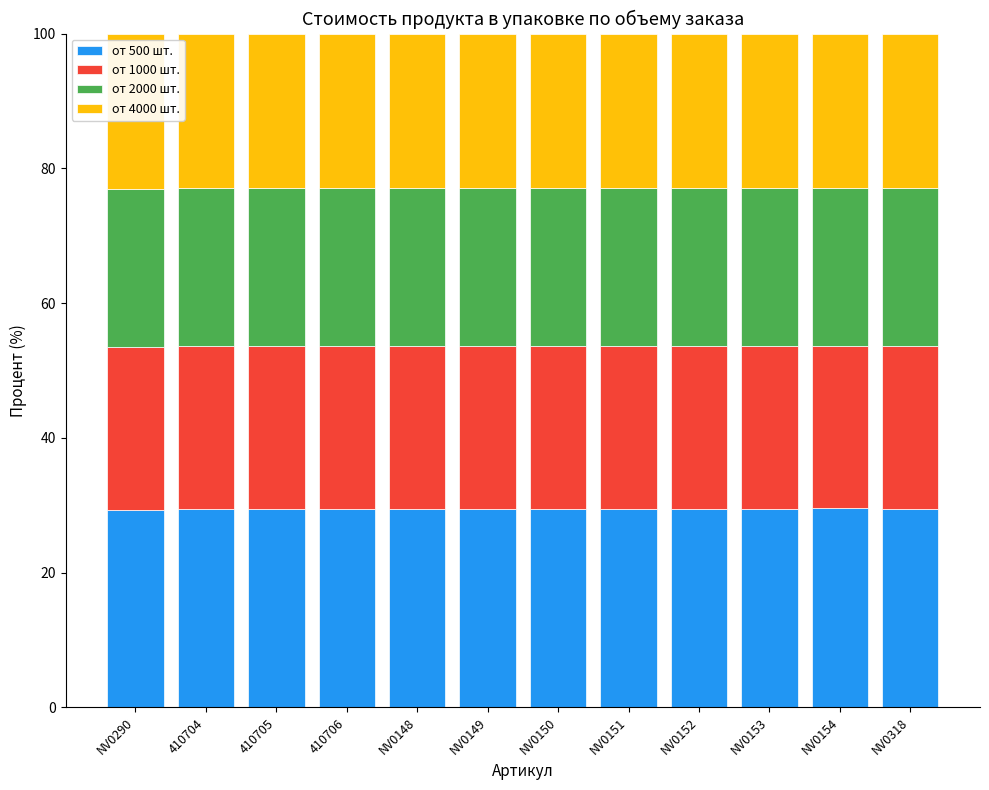

What is the lowest value of the от 500 шт. series?

29.3